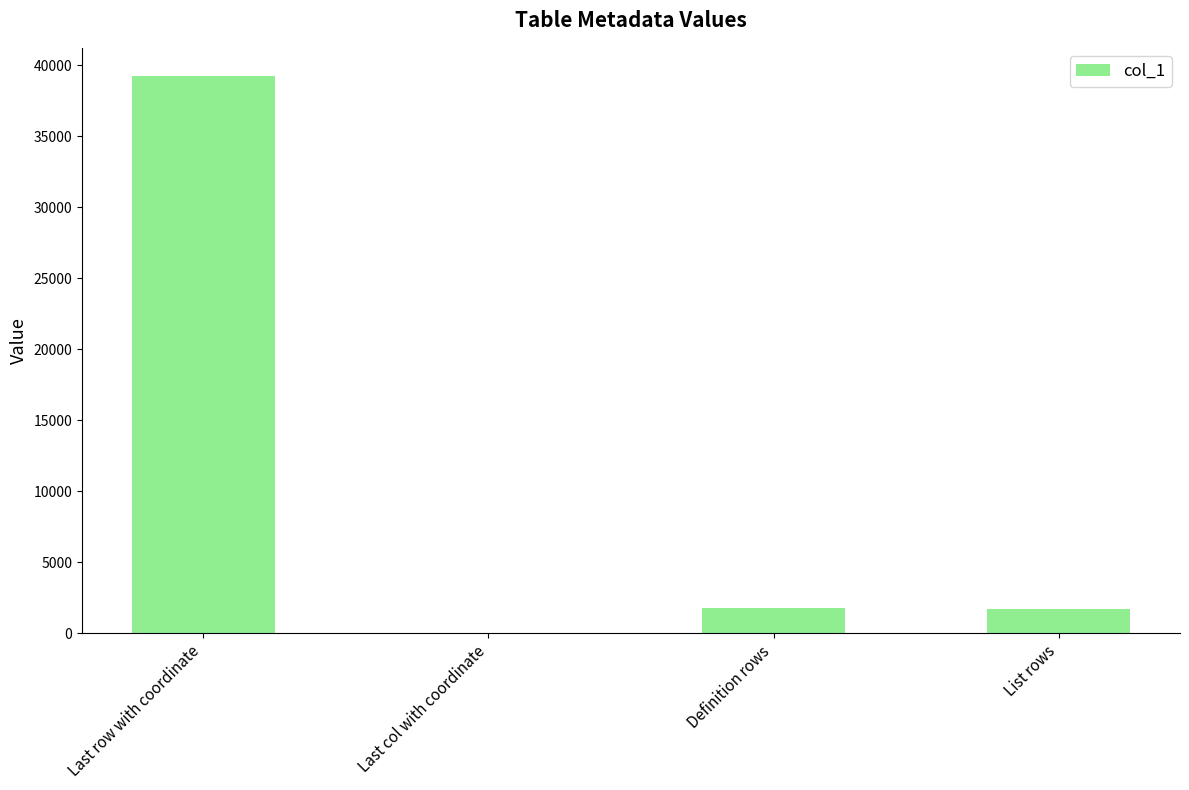

True or false: the data shows 1752 at Definition rows.

True